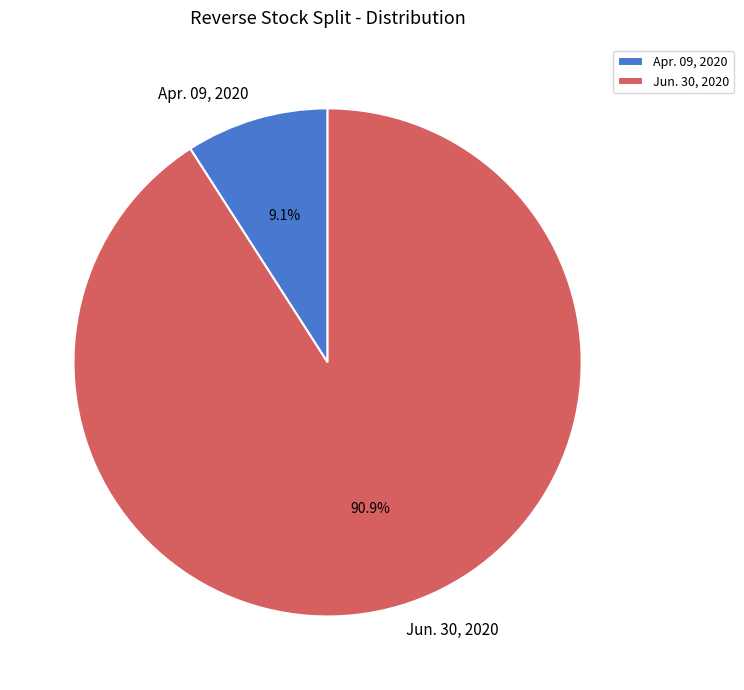

The Apr. 09, 2020 slice represents 1% of the pie. True or false?

False